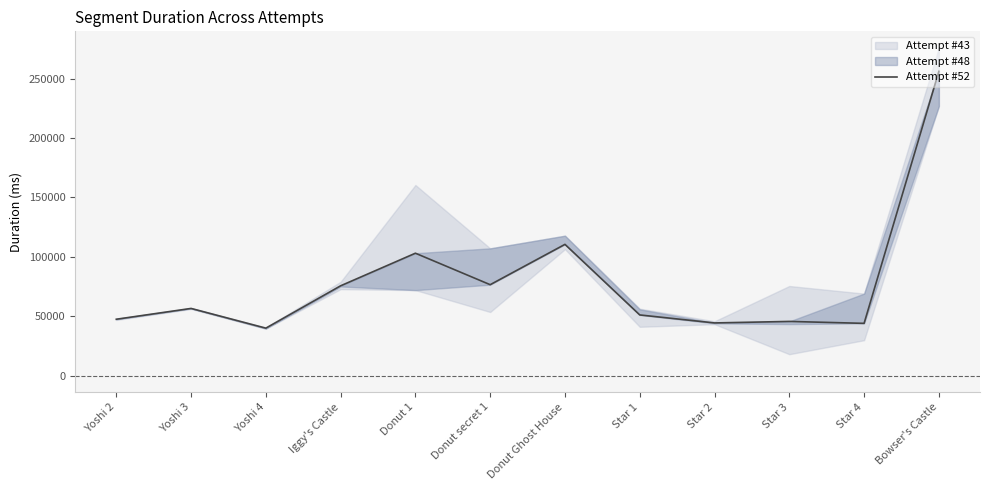

What is the value of the 10th point from the left?

45589.7